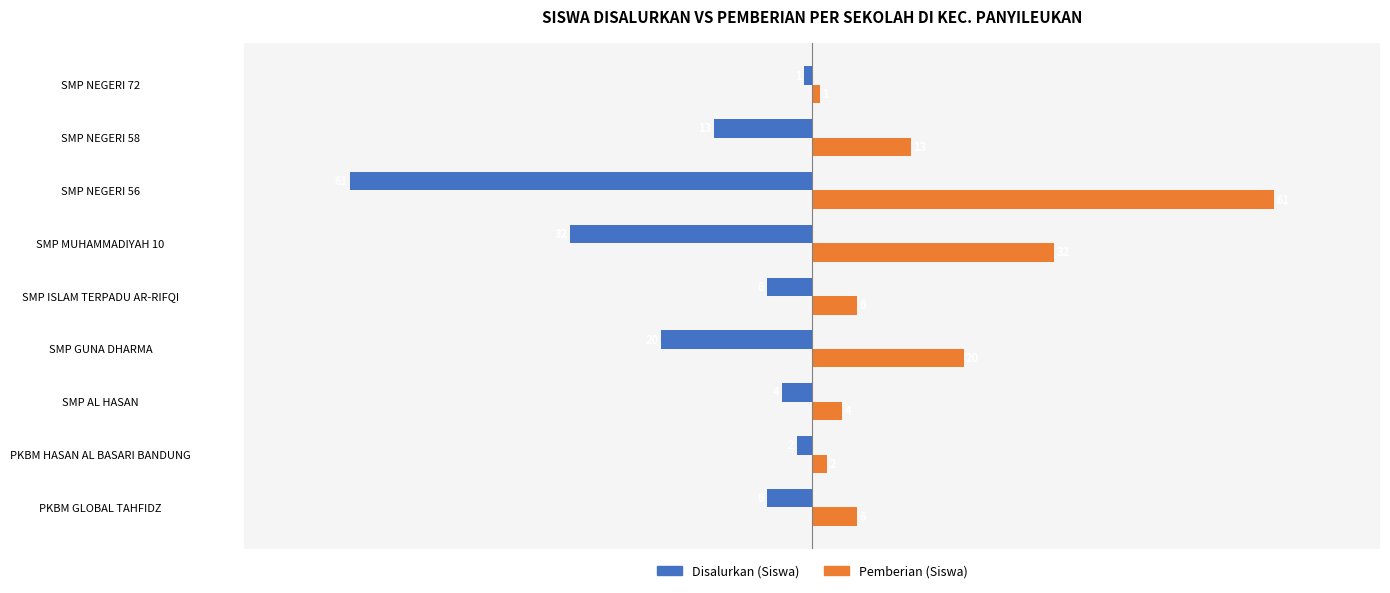

At which category does the chart reach its peak across all series?

SMP NEGERI 56